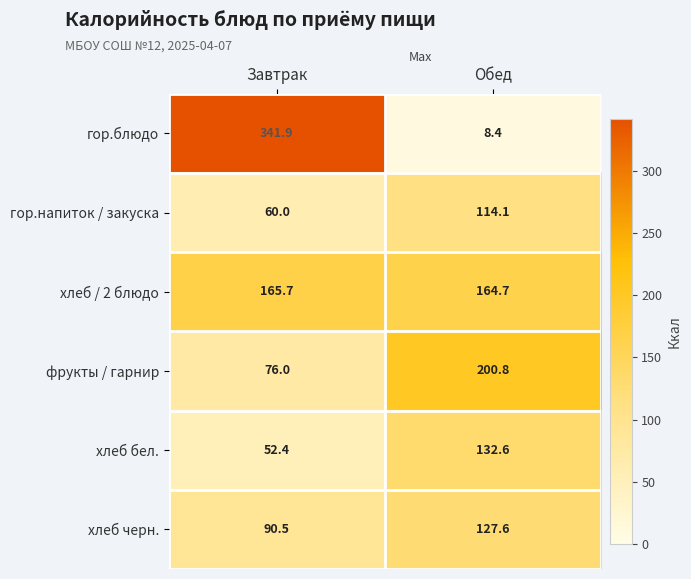

The value of фрукты / гарнир at Завтрак is 49.7. True or false?

False